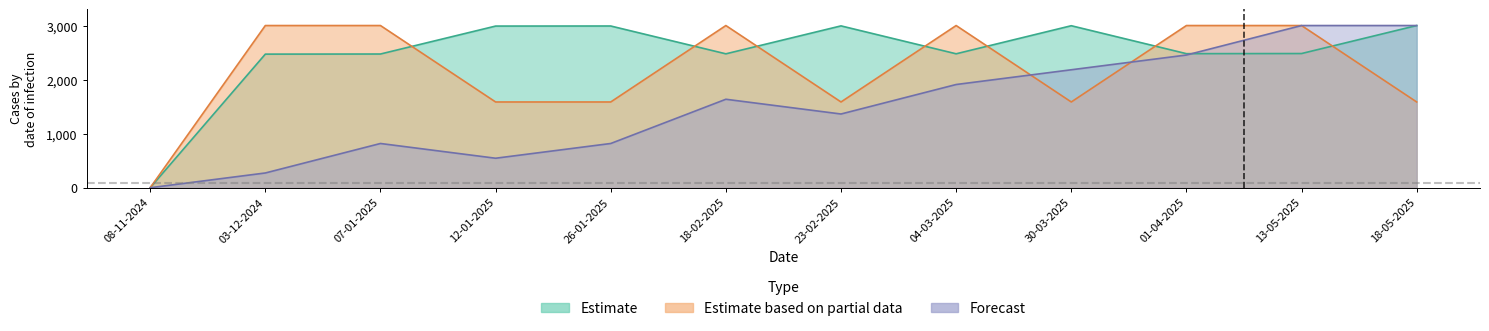

How many data points does each series have?

12